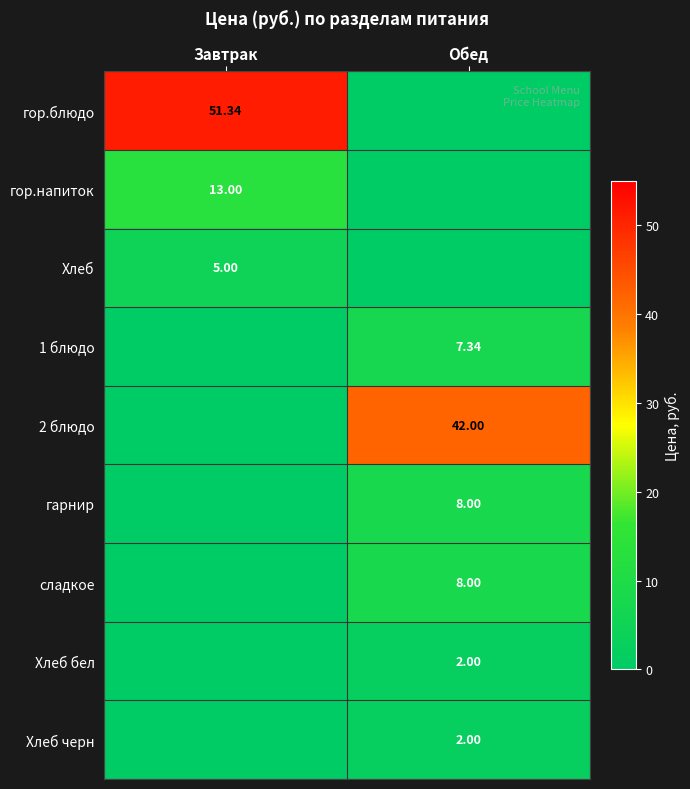

At how many categories does at least one series exceed 3?

2